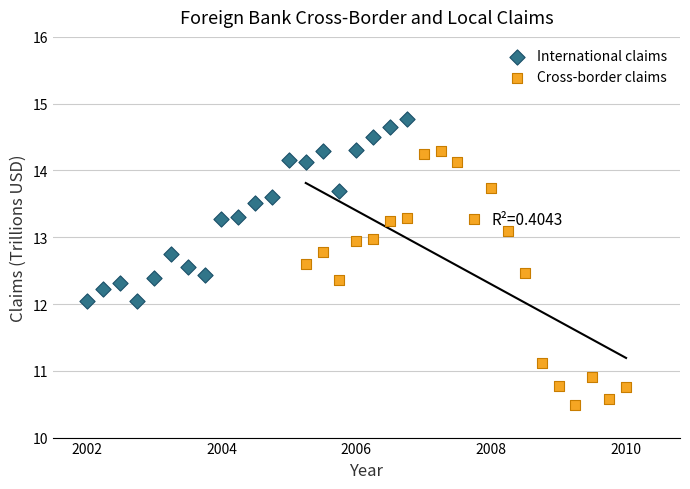

Which series contains the highest Y value?

International claims